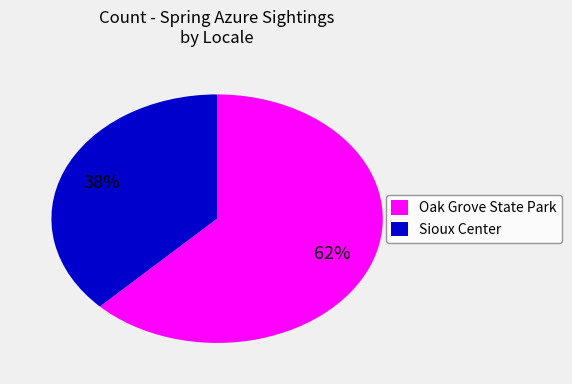

Is the sum of Oak Grove State Park and Sioux Center greater than half?

Yes